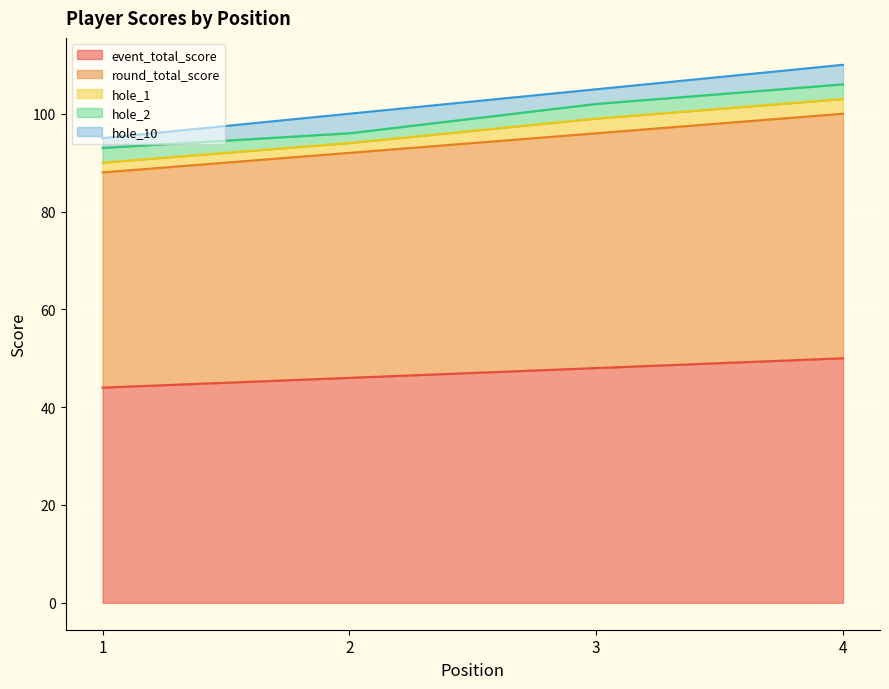

What is the minimum value shown in the chart?

2